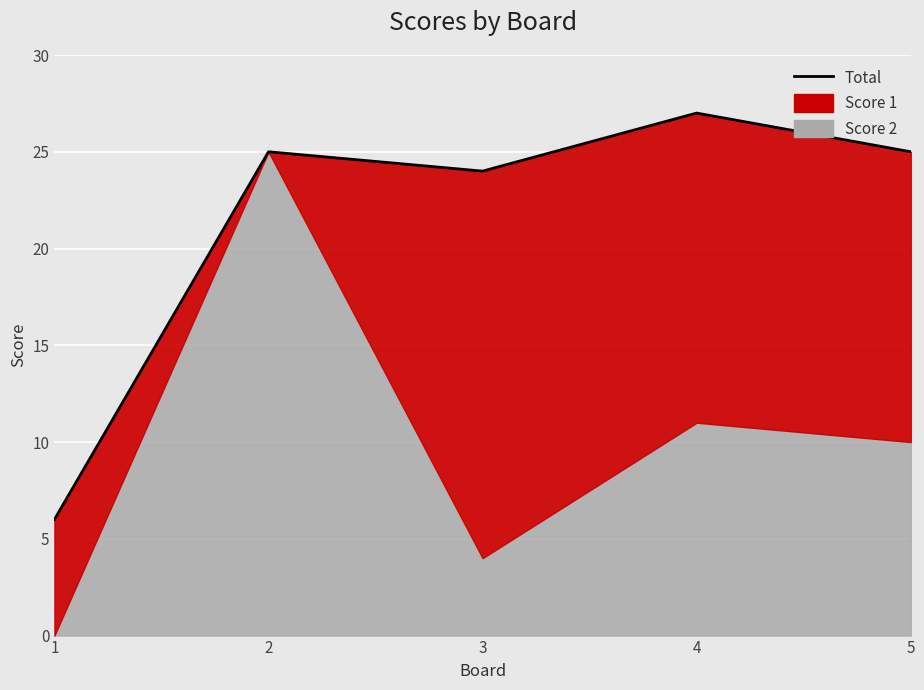

Reading right to left, list all the values displayed in this chart.

25	27	24	25	6